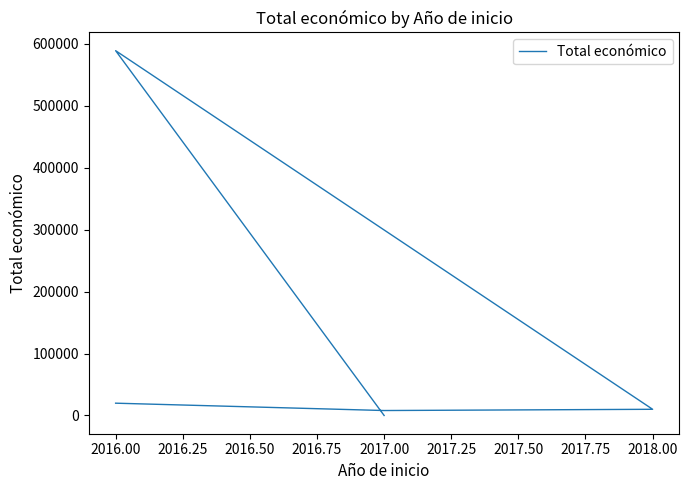

How many values are above zero?

4